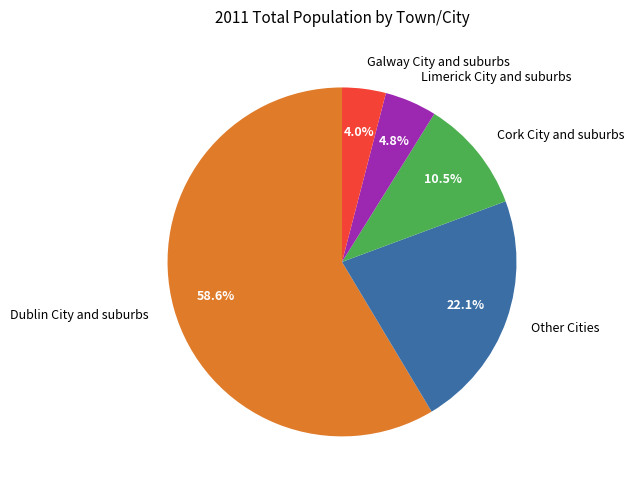

What percentage do Limerick City and suburbs and Cork City and suburbs together represent?

15.3%